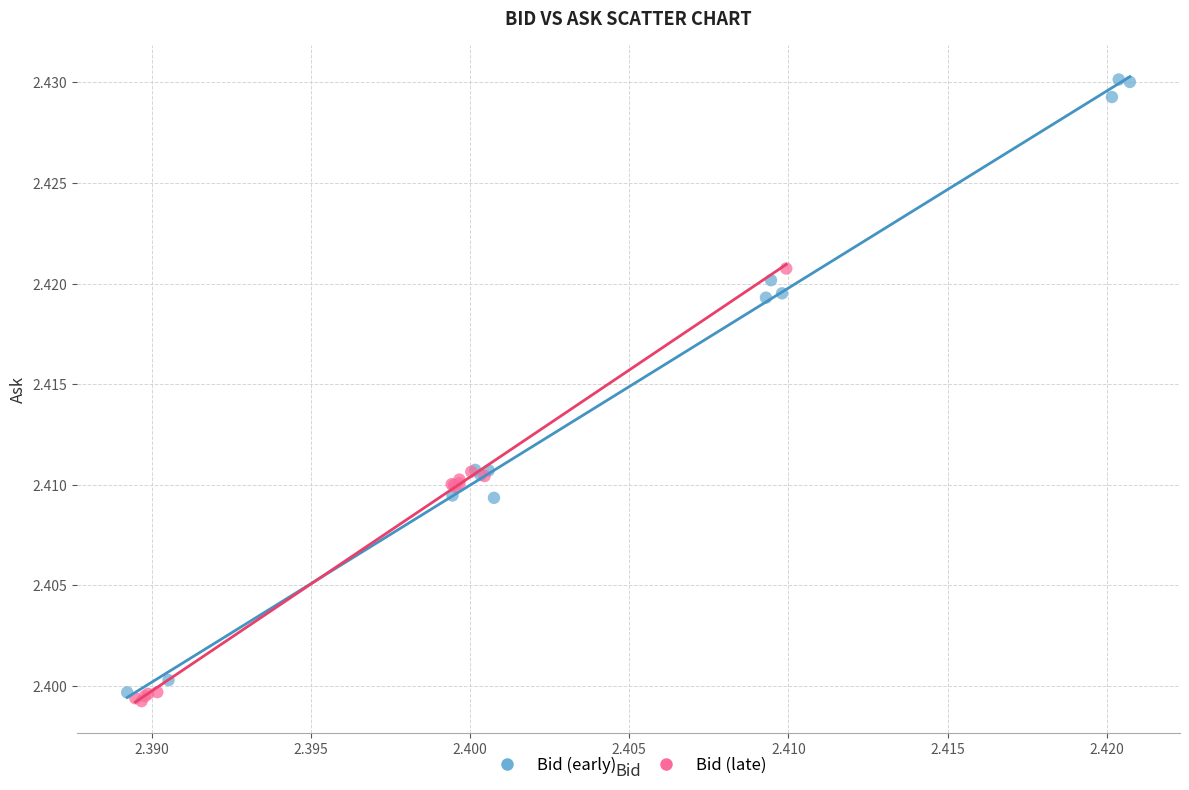

Which series contains the highest Y value?

Bid (early)